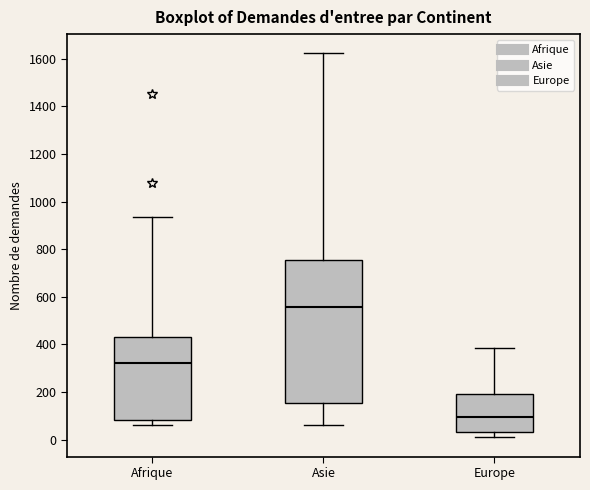

Where does the upper whisker of the box for Afrique end on the y-axis? The values are not printed on the chart, so give them approximately, as read against the axis.

940